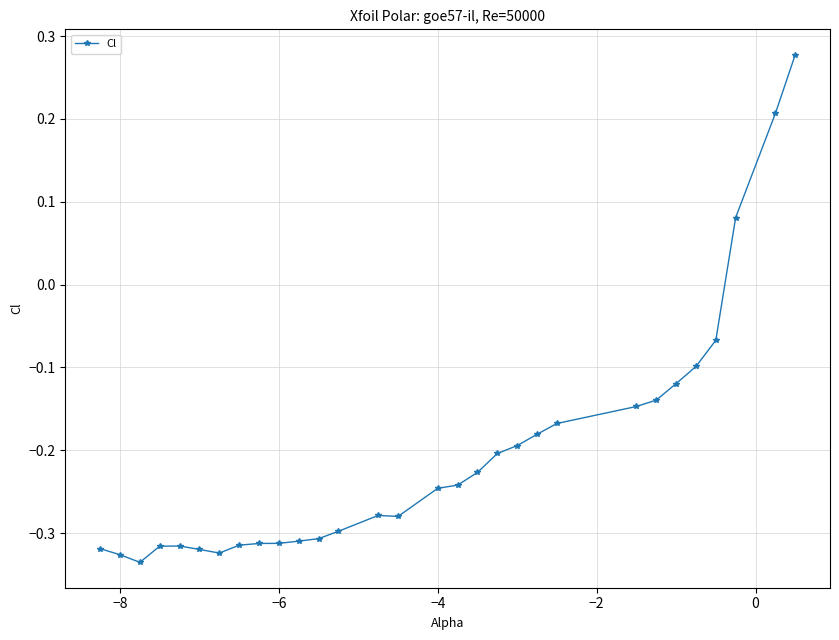

How many series are shown in this chart?

1